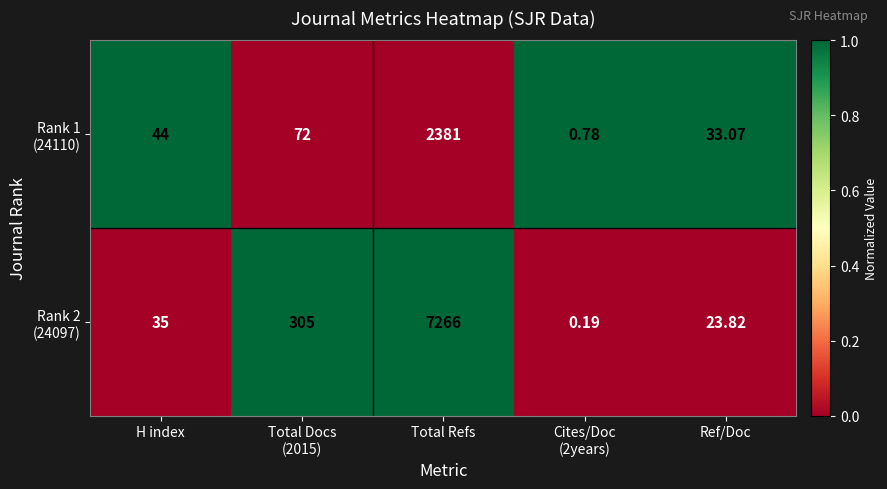

At which category is the sum across all series the highest?

Total Refs